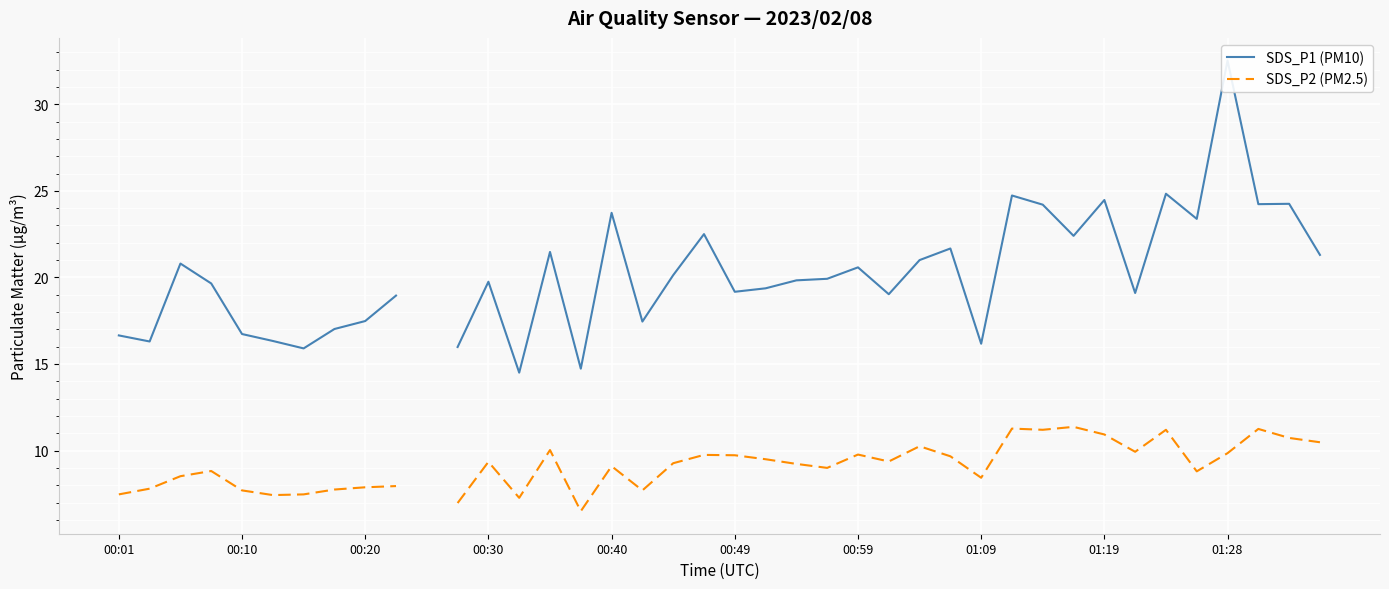

The value of SDS_P2 (PM2.5) at 21 is 9.5. True or false?

True